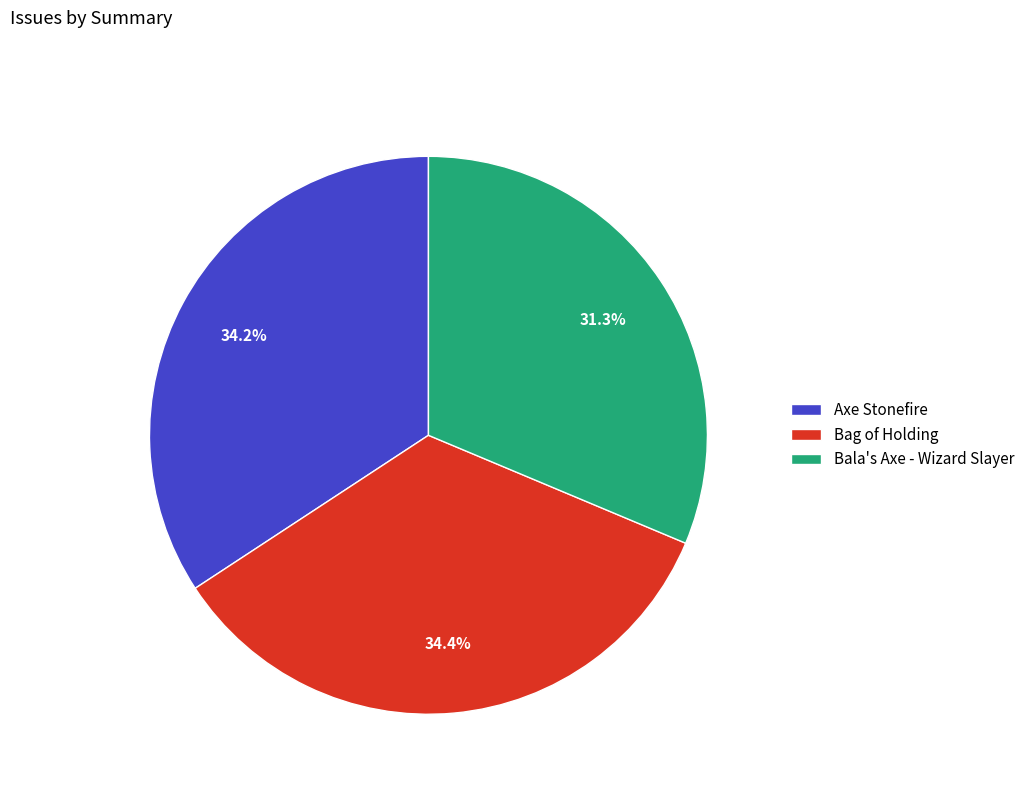

Count the number of slices in the pie.

3